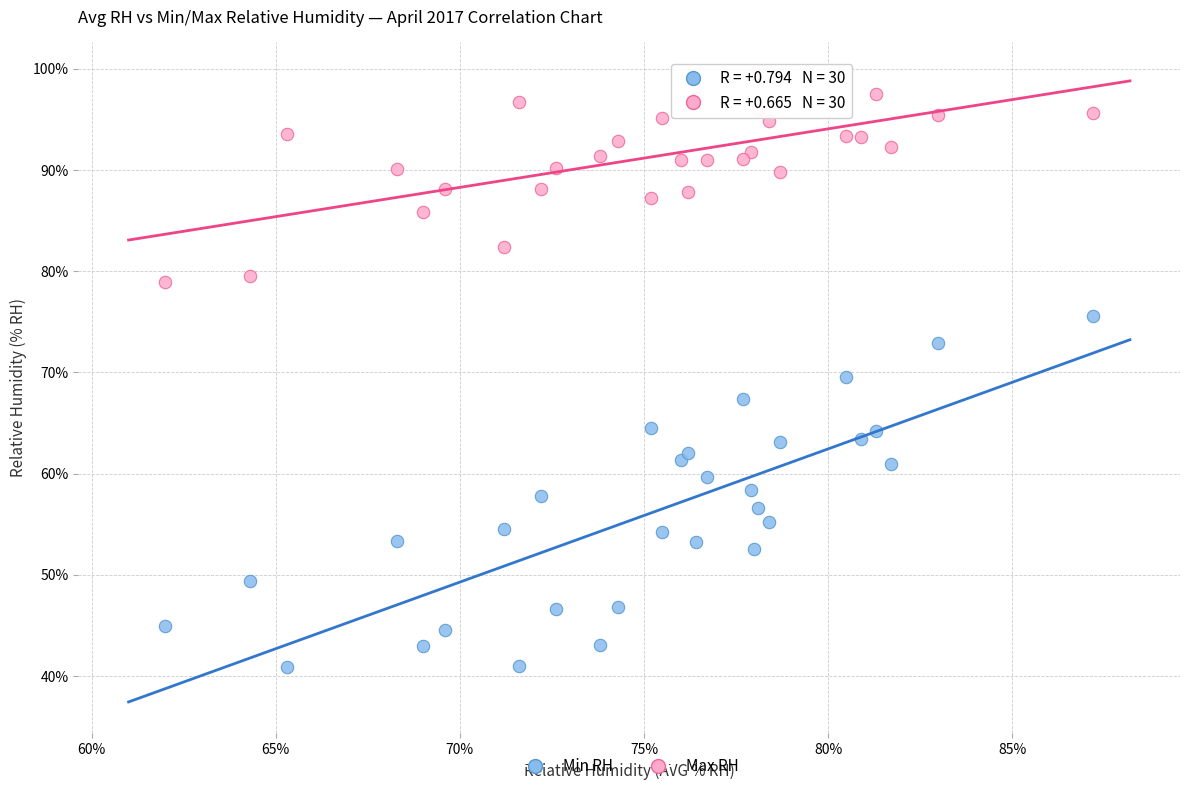

Which series has the widest spread of Y values?

Min RH